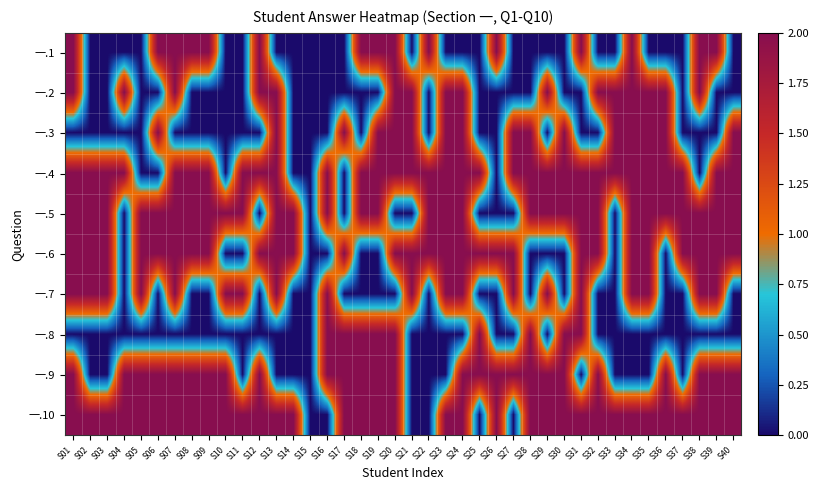

Which series has the widest spread of values?

一.1